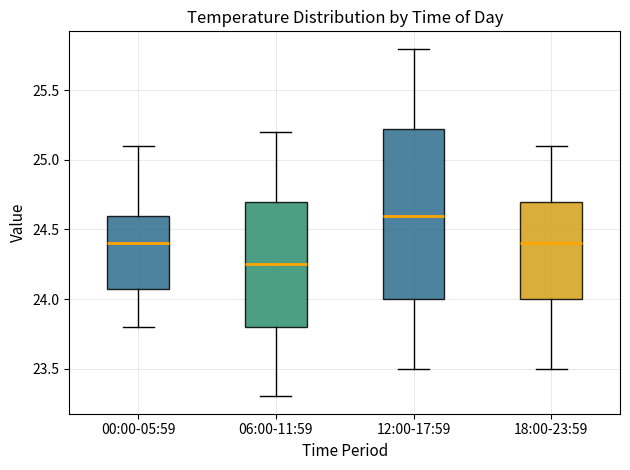

Which box has the lowest median line?

06:00-11:59